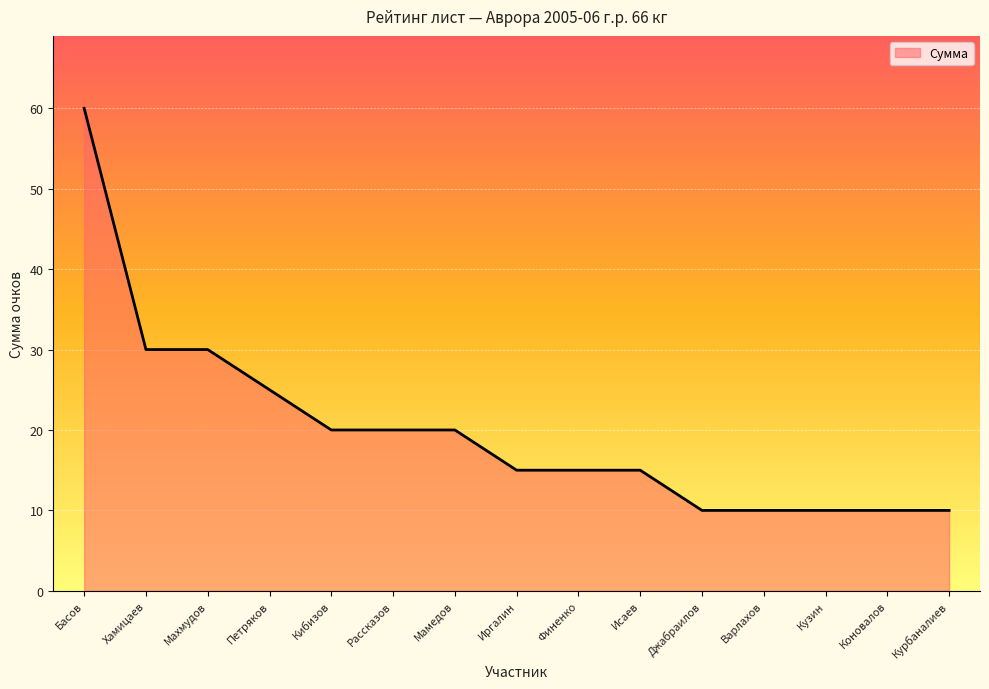

Does the chart display data point markers on the line(s)?

No